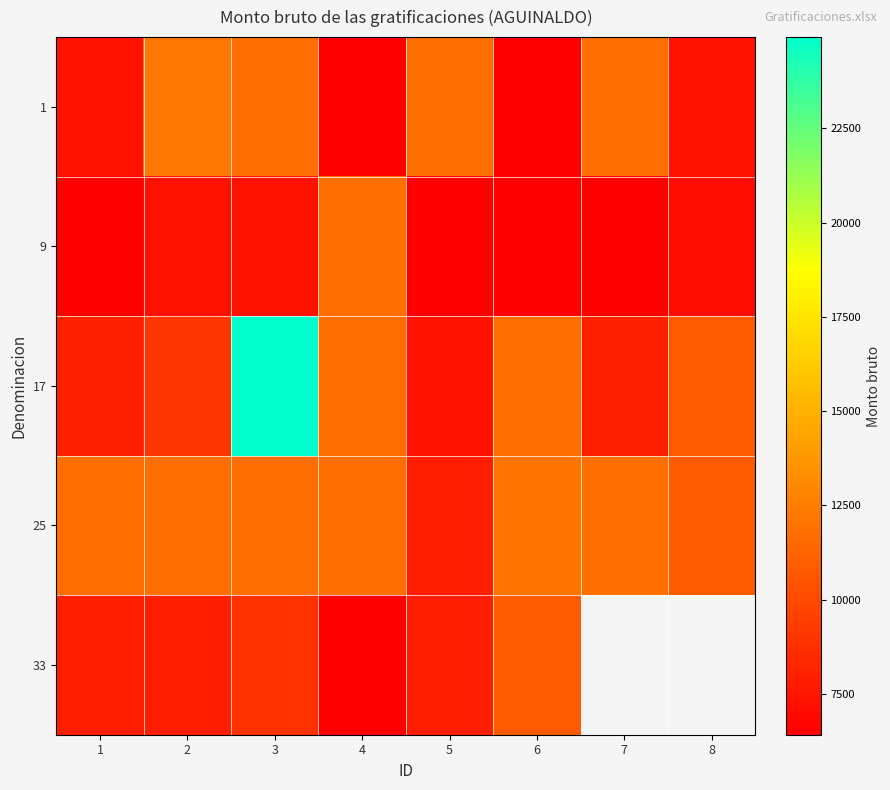

At which label does 1 first exceed 11761?

2